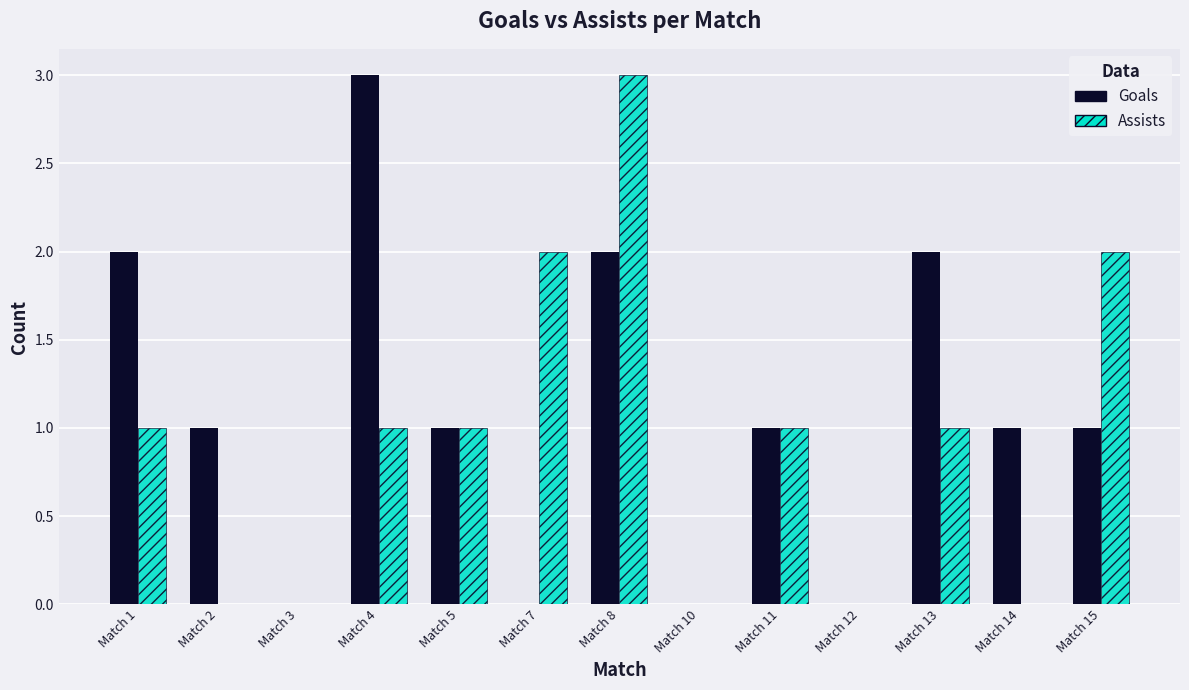

What is the greatest value displayed?

3